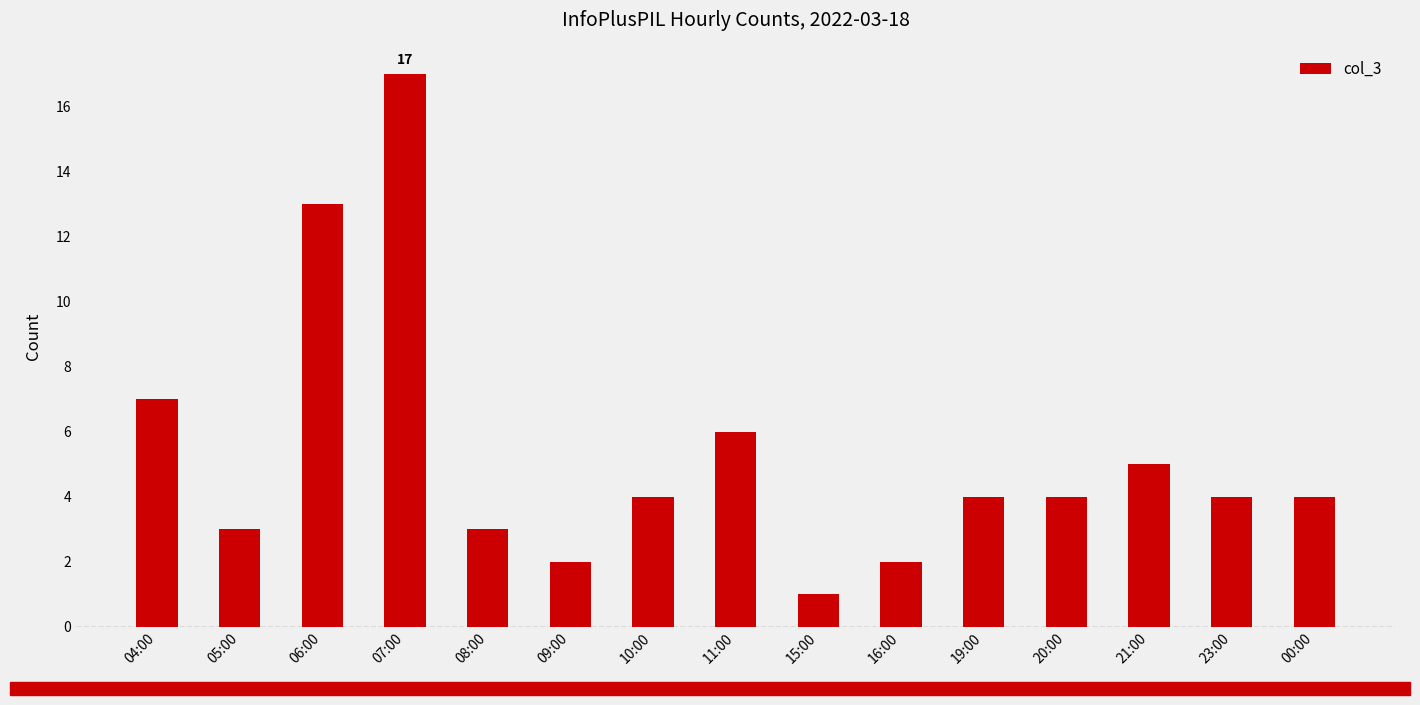

What is the label of the 9th bar from the right?

10:00